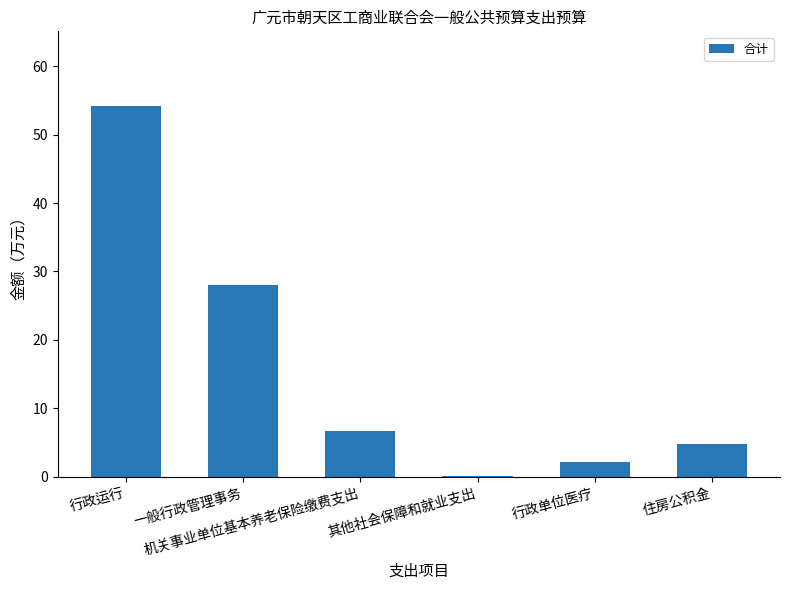

Is it true that the value at 行政运行 is 82.1?

False